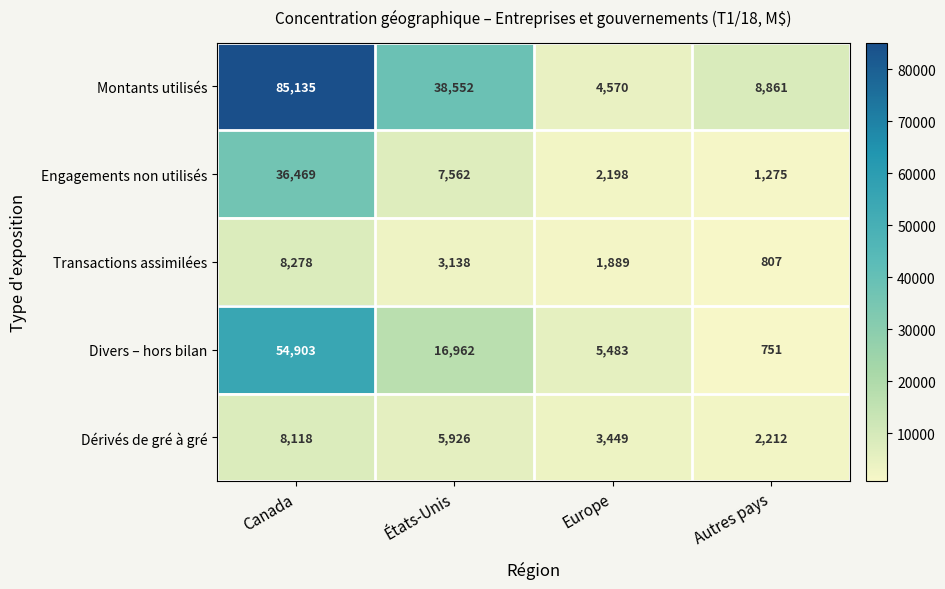

List the series in order of their peak value, highest first.

Montants utilisés, Divers – hors bilan, Engagements non utilisés, Transactions assimilées, Dérivés de gré à gré